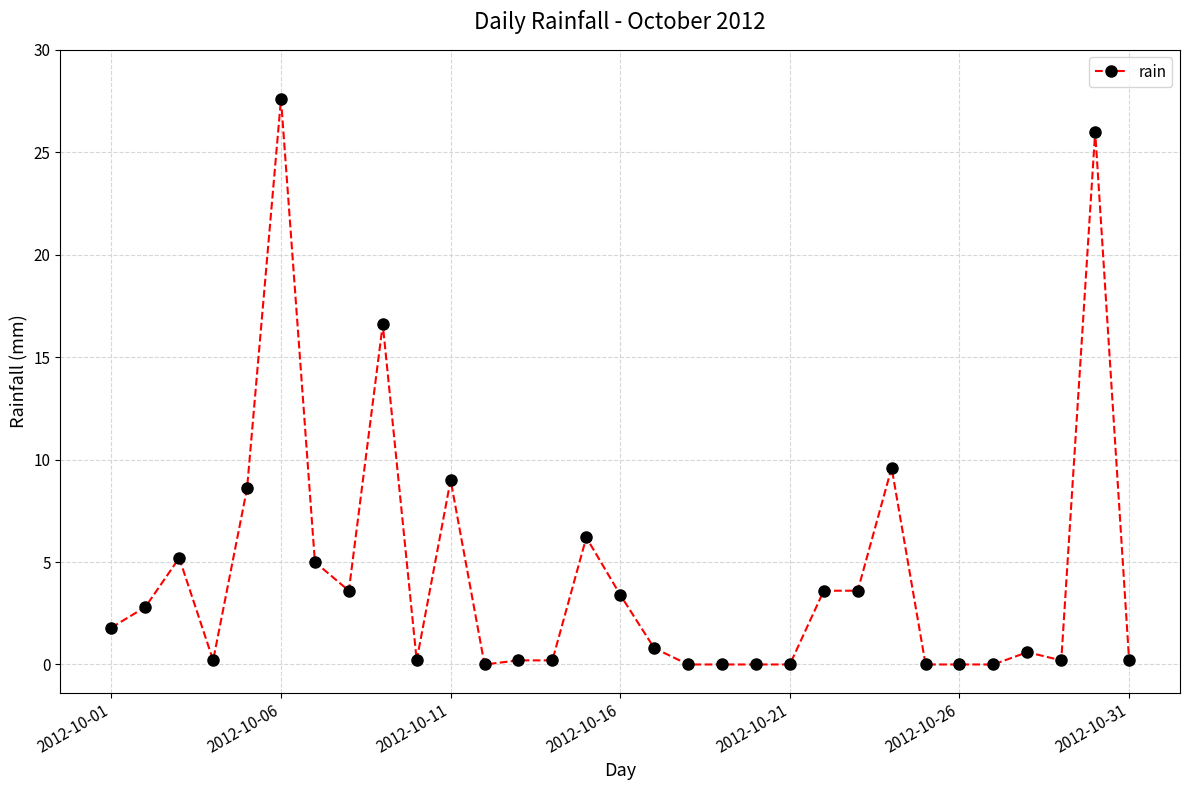

True or false: the data has more than 2 interior local peaks.

True